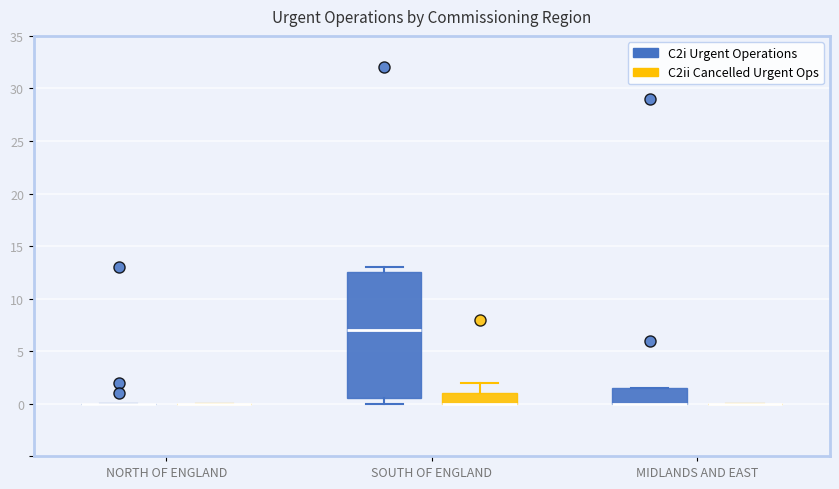

Comparing the boxes themselves (not the whiskers), which one is the tallest?

SOUTH OF ENGLAND (C2i Urgent Operations)